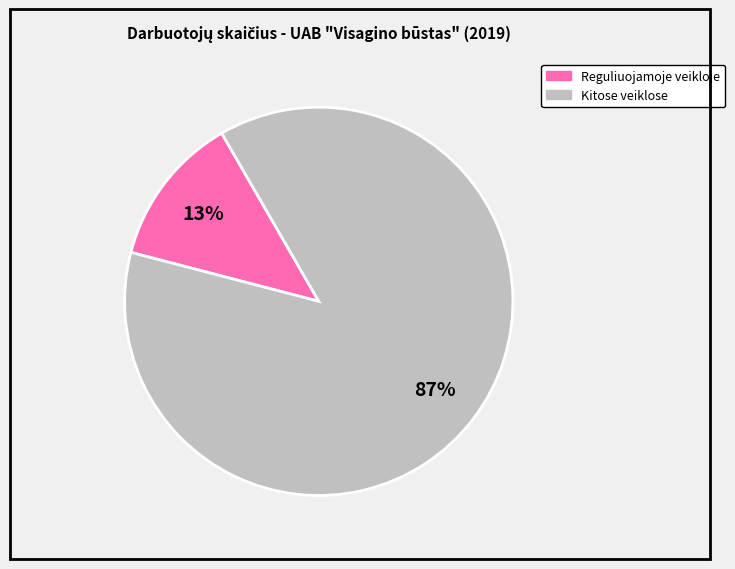

True or false: Reguliuojamoje veikloje accounts for 1% of the total.

False